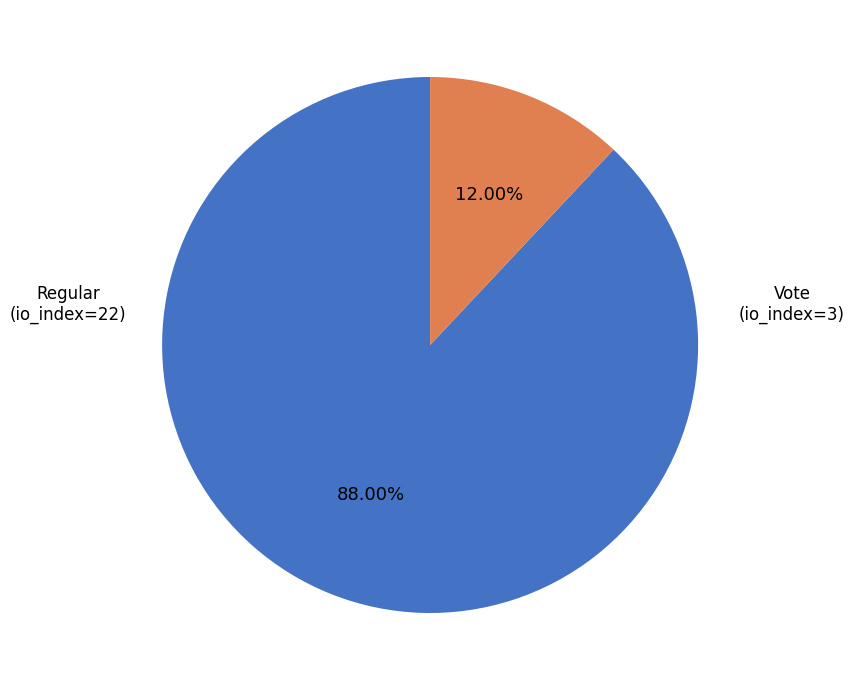

Count the number of slices in the pie.

2